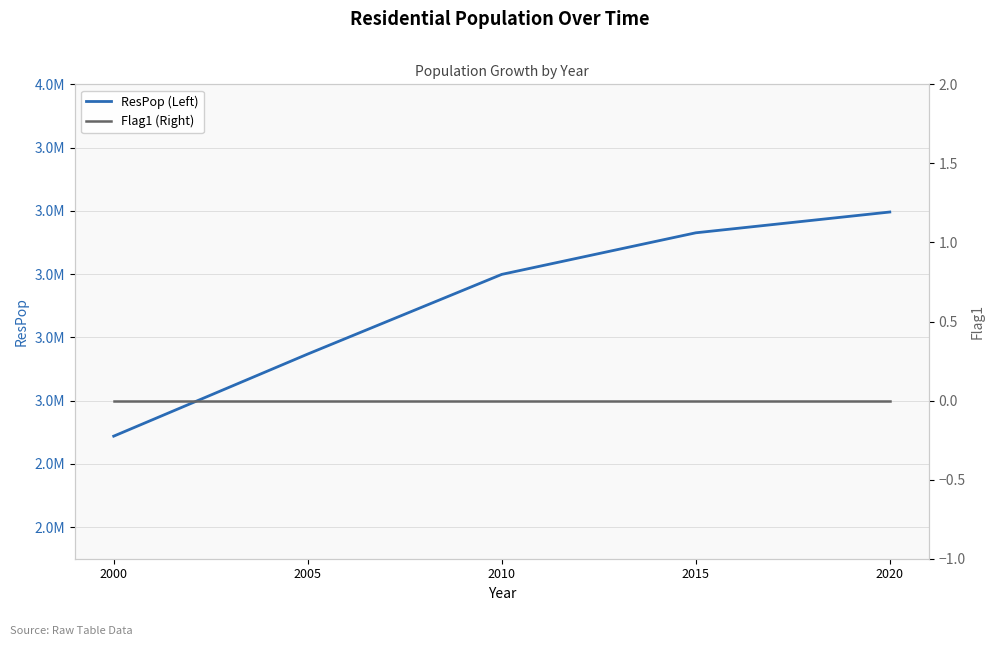

How many categories are shown in the chart?

5